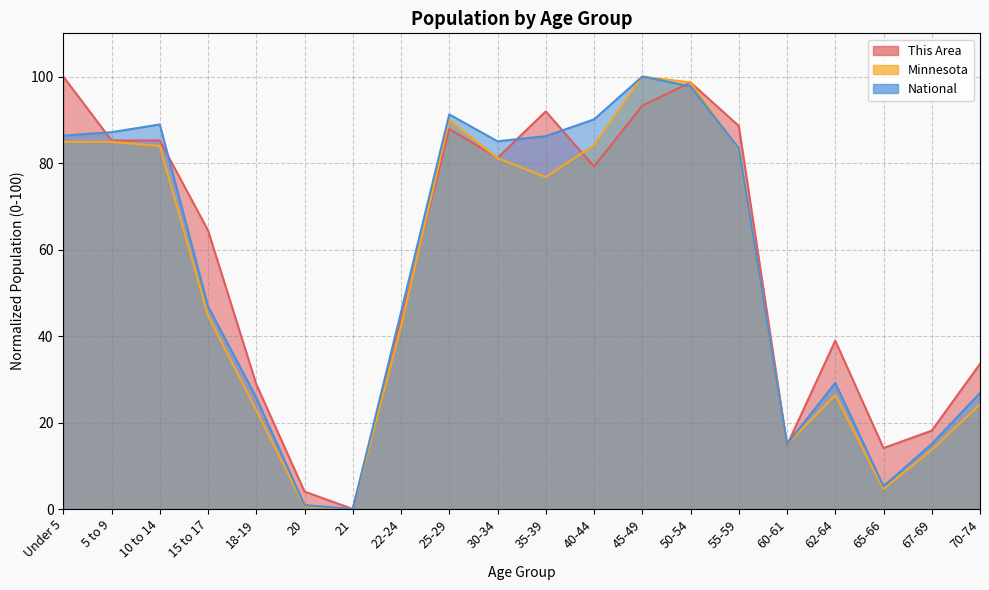

Reading right to left, list all the values displayed in this chart.

This Area: 70-74=33.6	67-69=18.1	65-66=14.1	62-64=38.9	60-61=14.8	55-59=88.6	50-54=98.7	45-49=93.3	40-44=79.2	35-39=91.9	30-34=81.2	25-29=87.9	22-24=43.6	21=0.0	20=4.0	18-19=28.9	15 to 17=64.4	10 to 14=85.2	5 to 9=85.2	Under 5=100.0
Minnesota: 70-74=24.2	67-69=13.7	65-66=4.6	62-64=26.3	60-61=14.9	55-59=83.1	50-54=98.7	45-49=100.0	40-44=84.1	35-39=76.8	30-34=81.1	25-29=90.0	22-24=42.2	21=0.0	20=0.6	18-19=22.8	15 to 17=44.7	10 to 14=84.0	5 to 9=84.9	Under 5=84.9
National: 70-74=26.8	67-69=15.0	65-66=5.3	62-64=29.1	60-61=15.0	55-59=83.4	50-54=97.8	45-49=100.0	40-44=90.1	35-39=86.2	30-34=85.0	25-29=91.2	22-24=45.5	21=0.0	20=0.9	18-19=25.8	15 to 17=46.9	10 to 14=88.9	5 to 9=87.1	Under 5=86.3